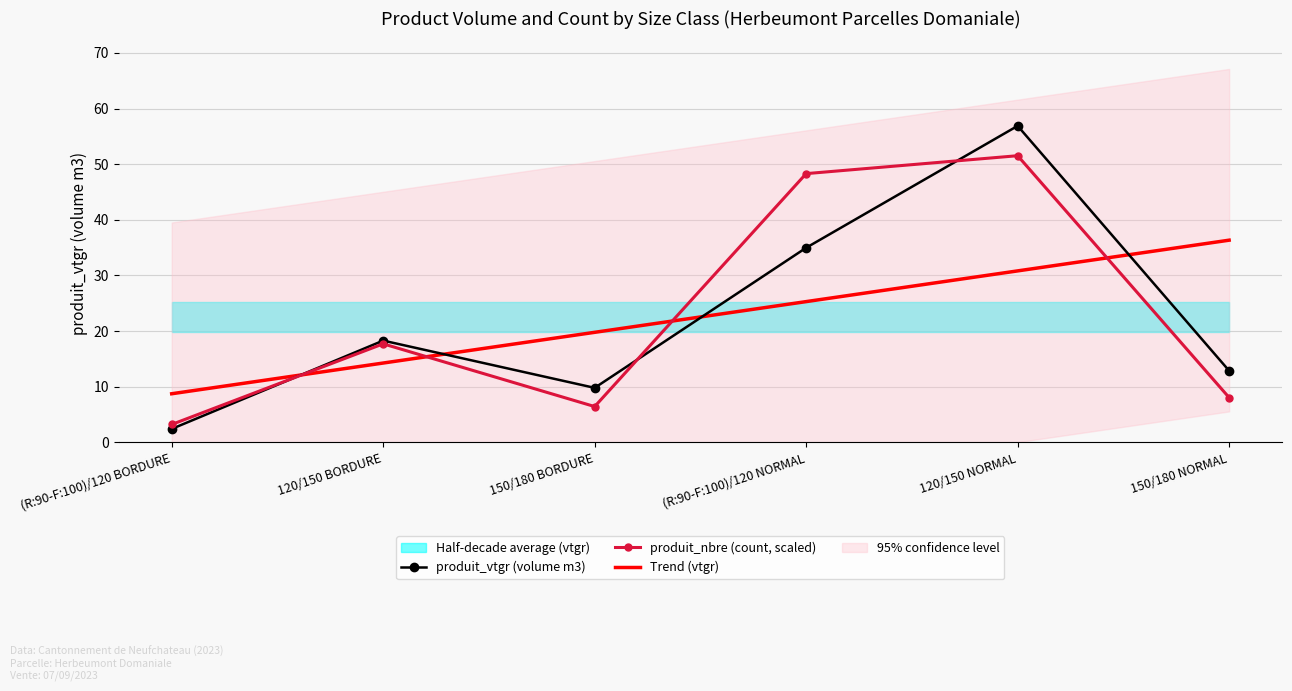

In produit_nbre (count, scaled), how many points are higher than both neighbors (excluding endpoints)?

2